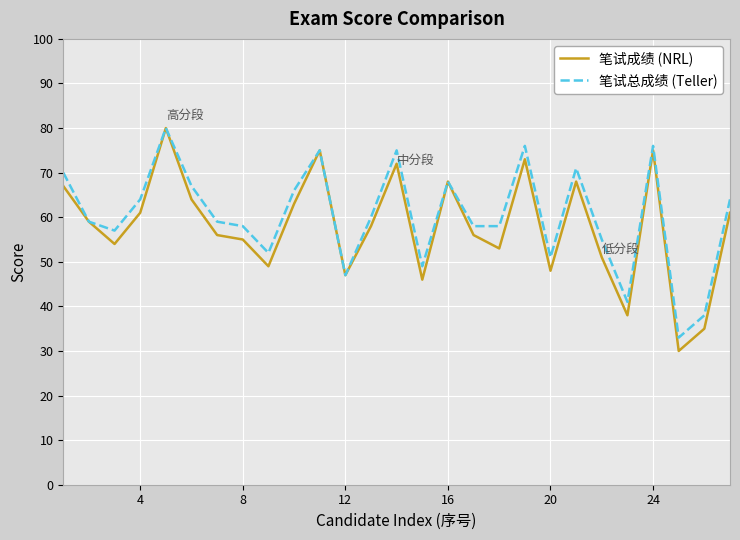

Which series has the largest total across all categories?

笔试总成绩 (Teller)